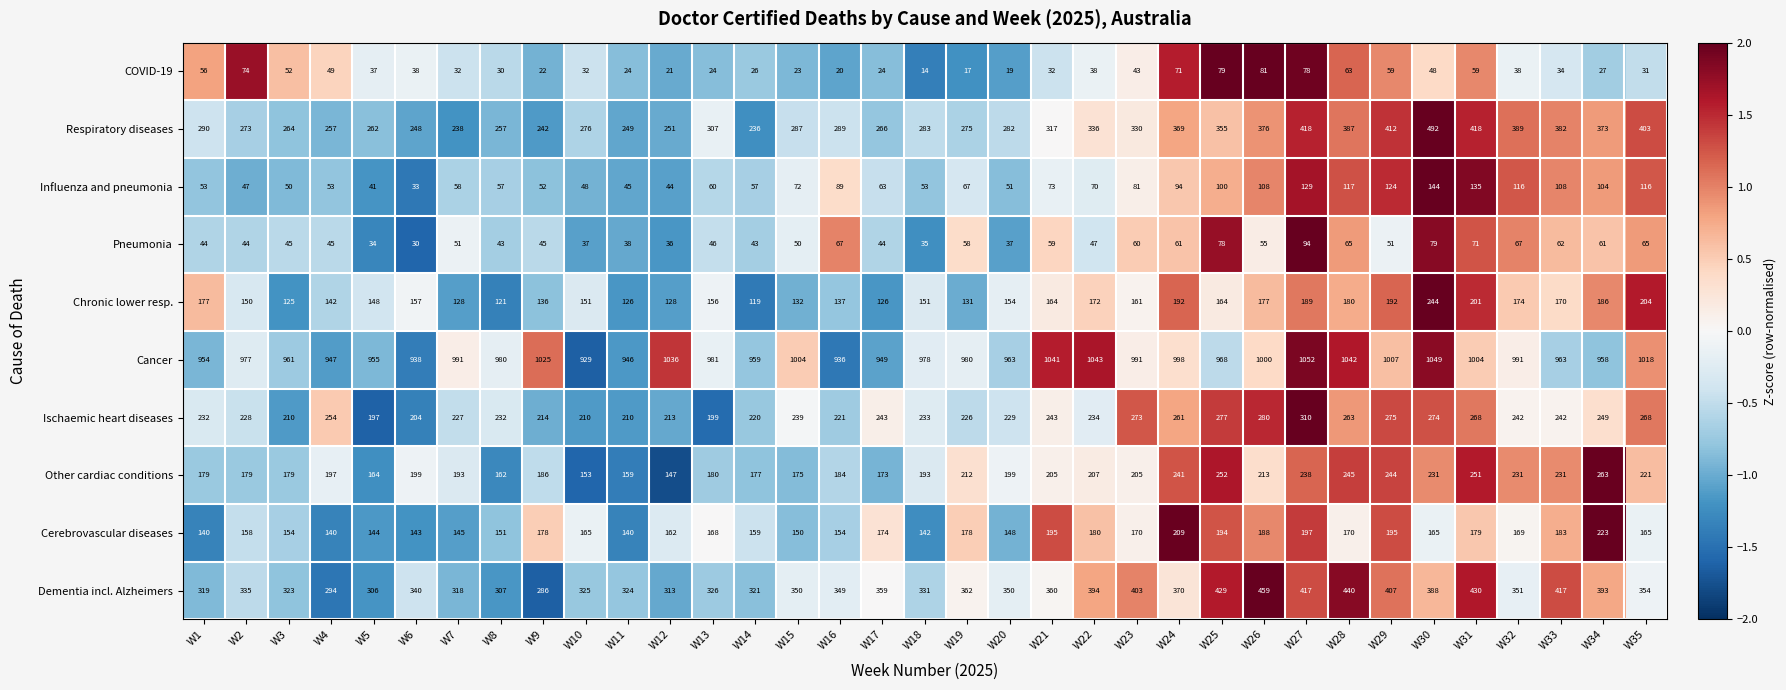

What is the average value of the Dementia incl. Alzheimers series?

359